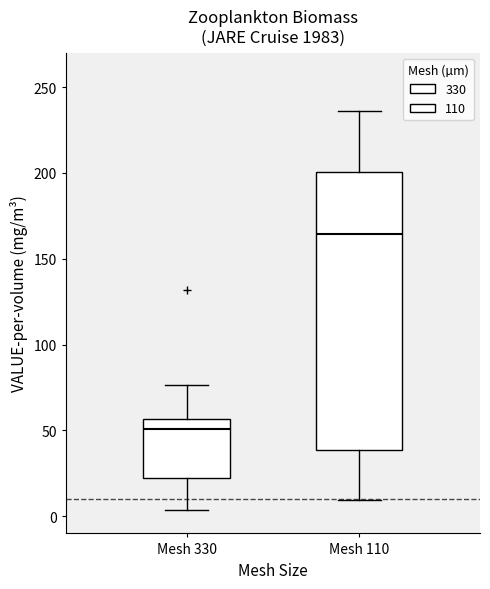

Comparing the boxes themselves (not the whiskers), which one is the tallest?

Mesh 110